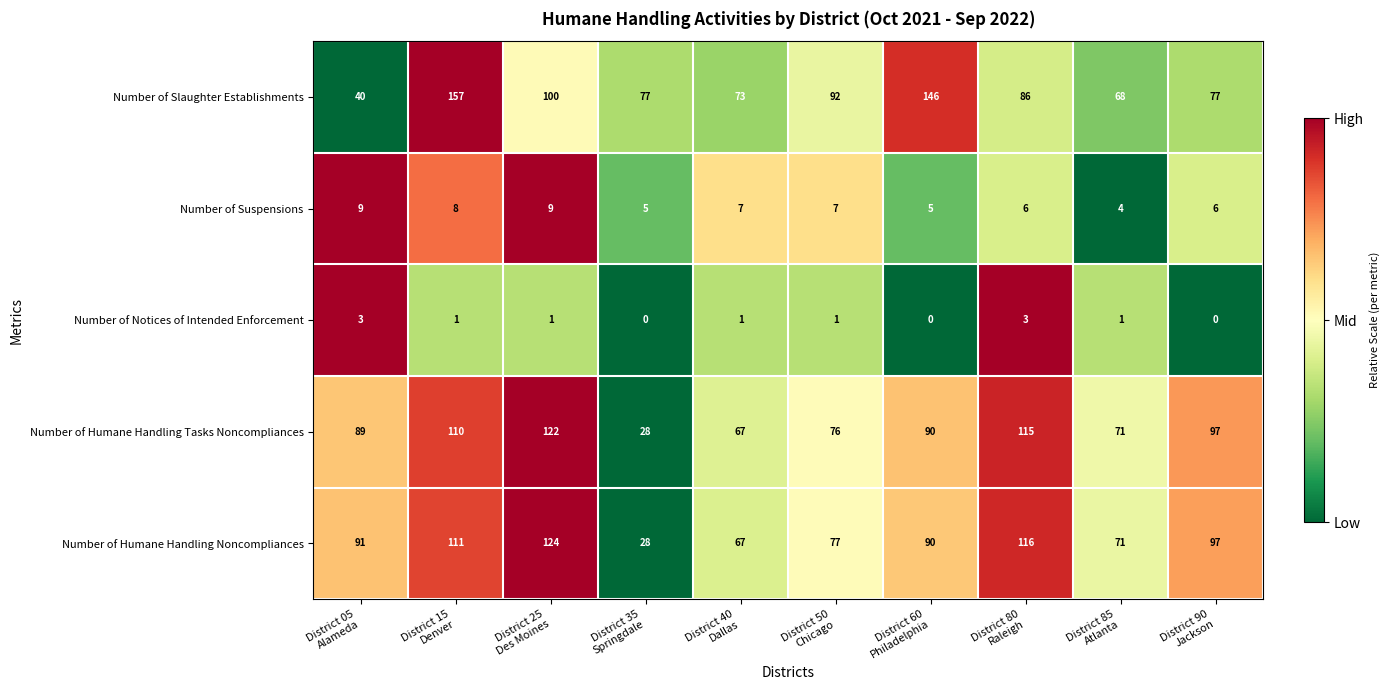

Rank the series by their maximum value, from lowest to highest.

Number of Notices of Intended Enforcement, Number of Suspensions, Number of Humane Handling Tasks Noncompliances, Number of Humane Handling Noncompliances, Number of Slaughter Establishments